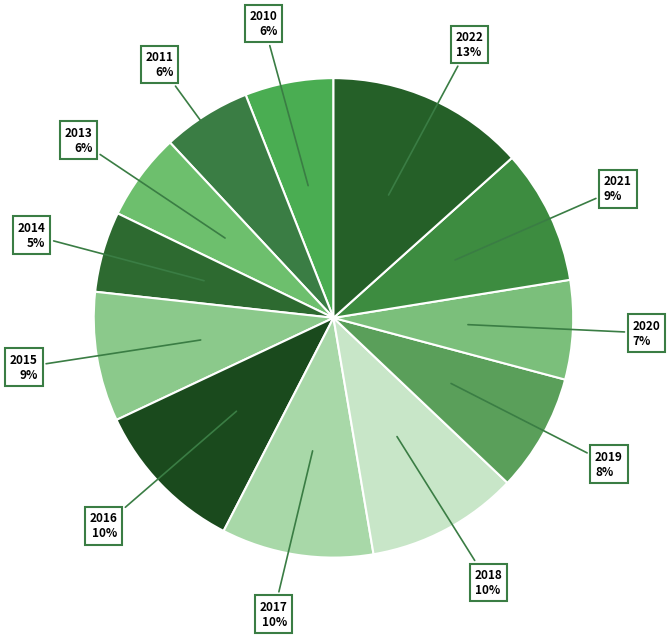

Which category has the biggest portion of the pie?

2022